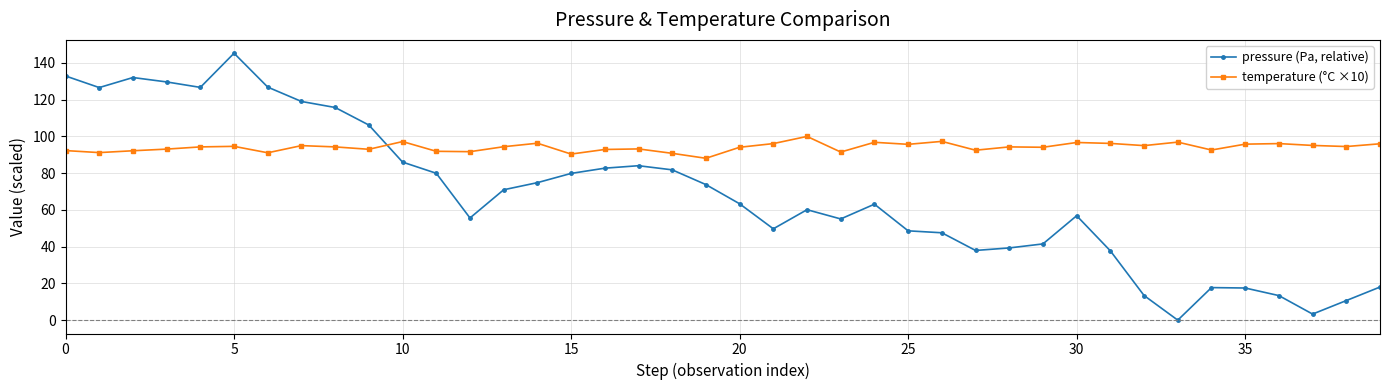

Does the chart have visible grid lines?

Yes